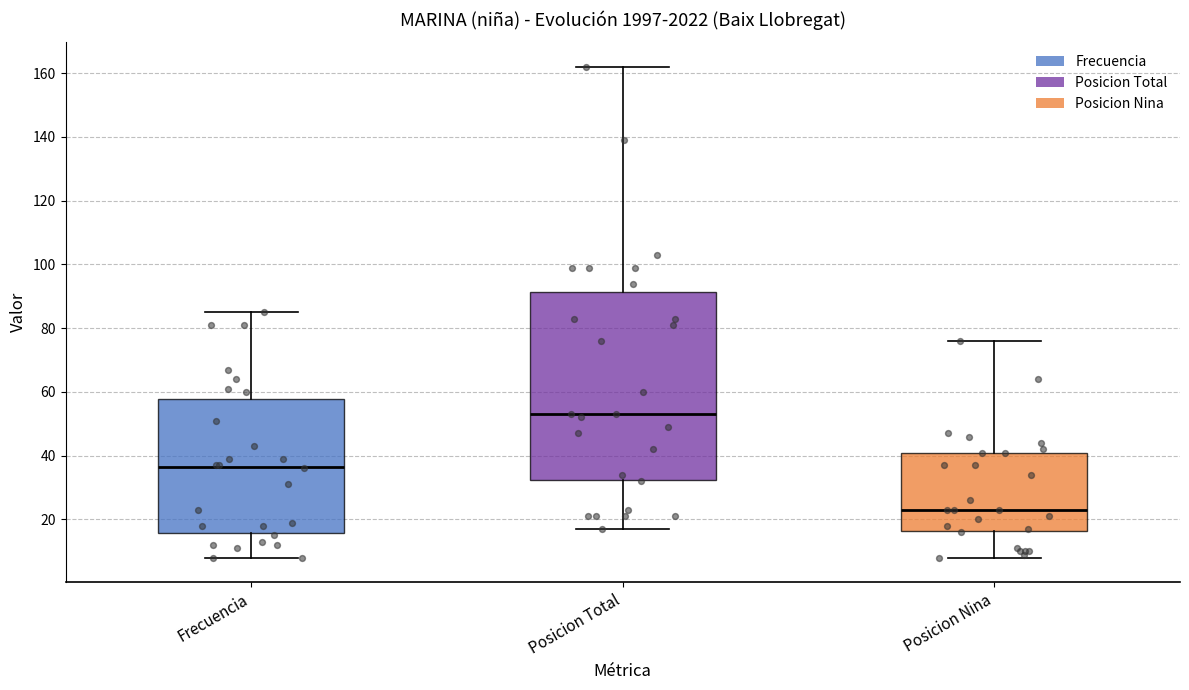

Which box has the lowest median line?

Posicion Nina